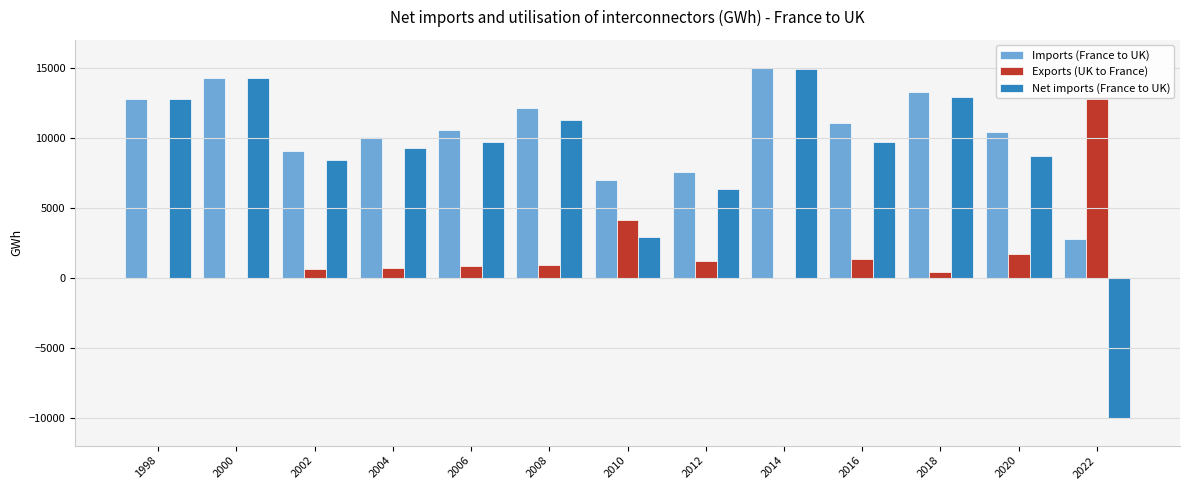

The Imports (France to UK) series shows 4656.3 at 2022. True or false?

False